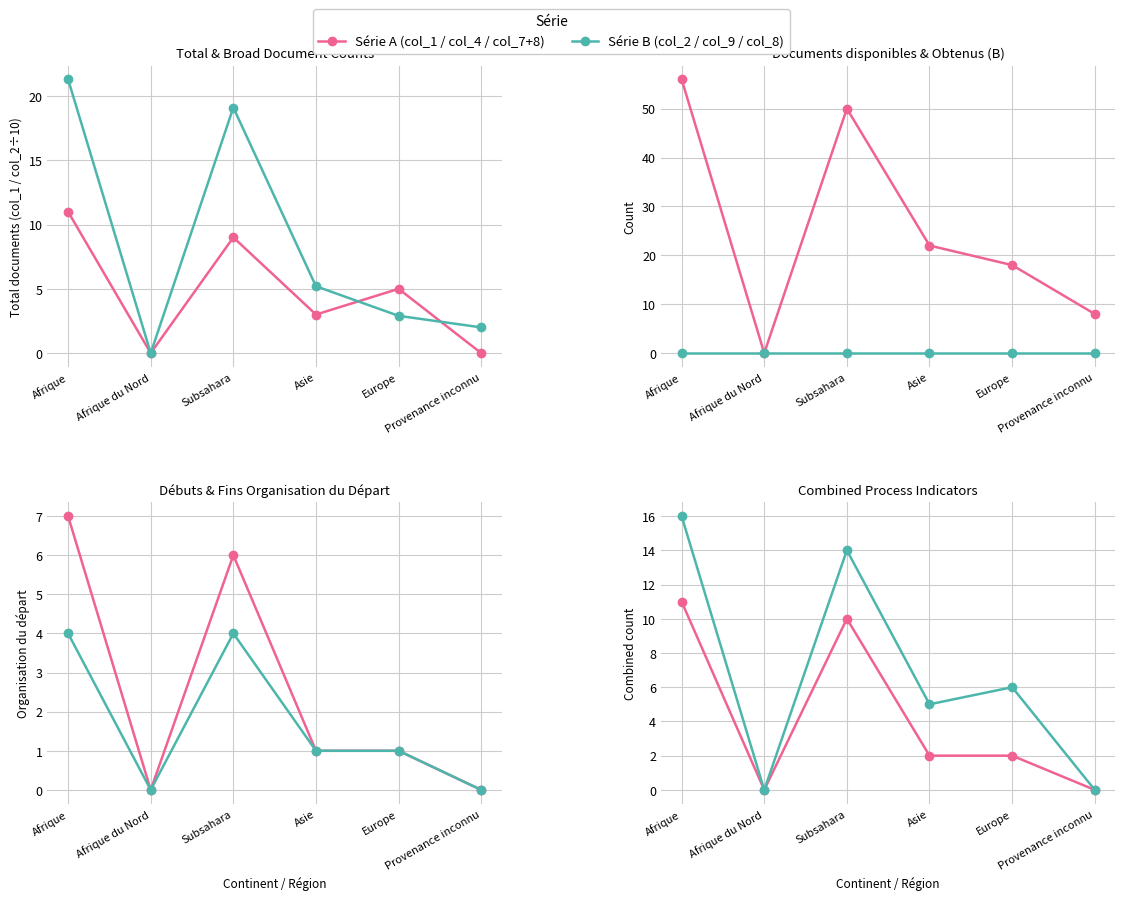

What is the spread (max minus min) of values at Provenance inconnu?

8.0